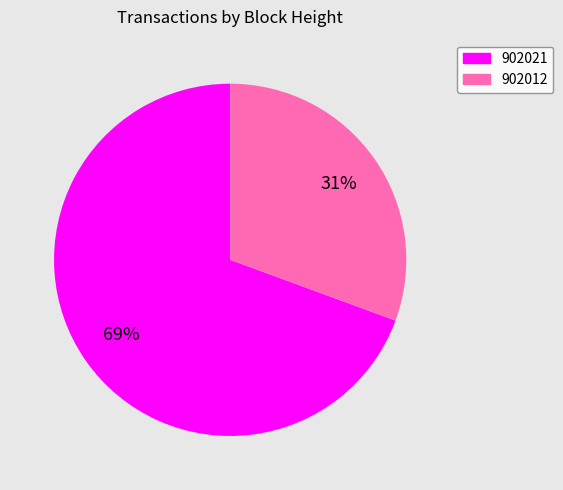

How many slices are in this pie chart?

2